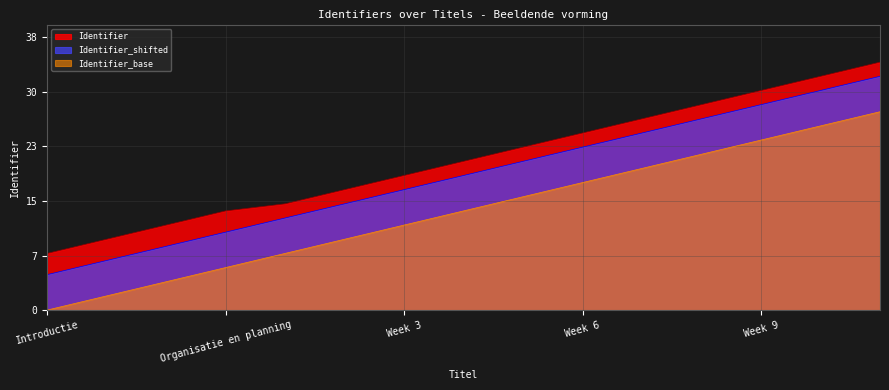

True or false: Identifier_base has more than 2 interior local peaks.

False